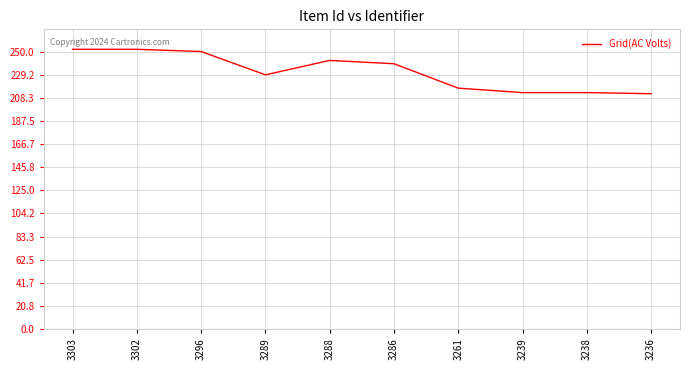

How many series are shown in this chart?

1